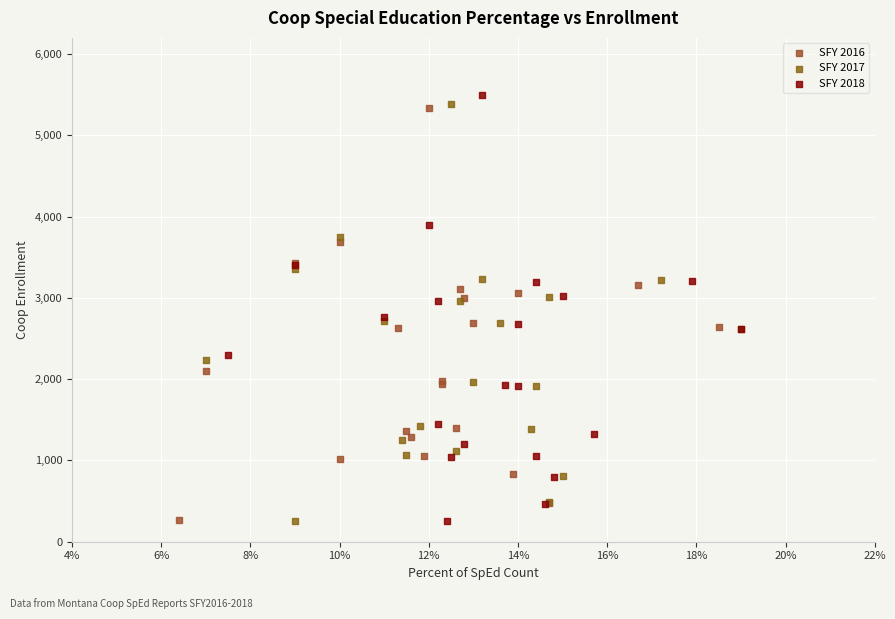

What are all the series names shown in the legend?

SFY 2016, SFY 2017, SFY 2018